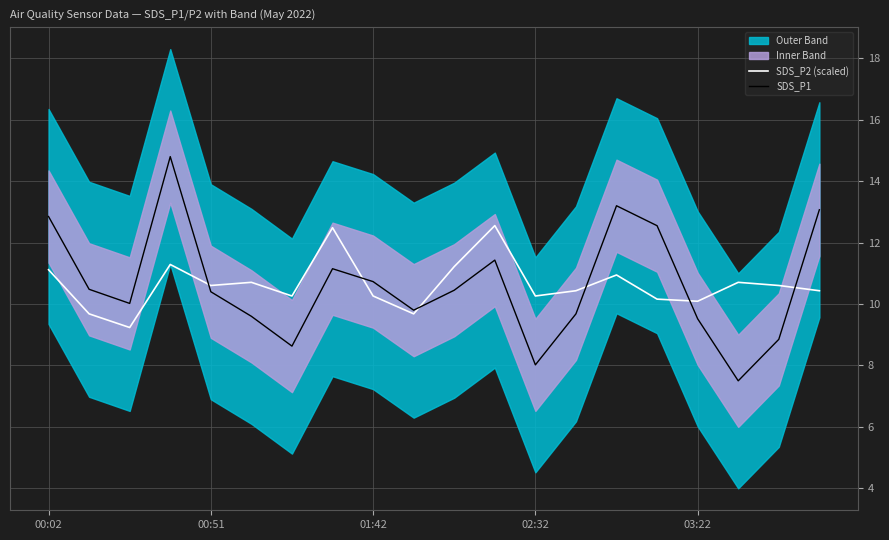

What is the average value of the SDS_P1 series?

10.6